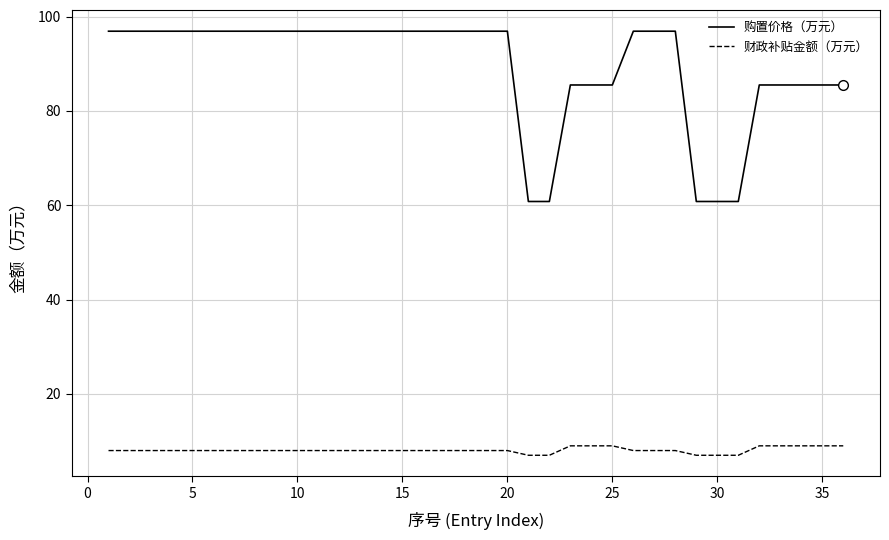

Which series has the largest range (max minus min)?

购置价格（万元）